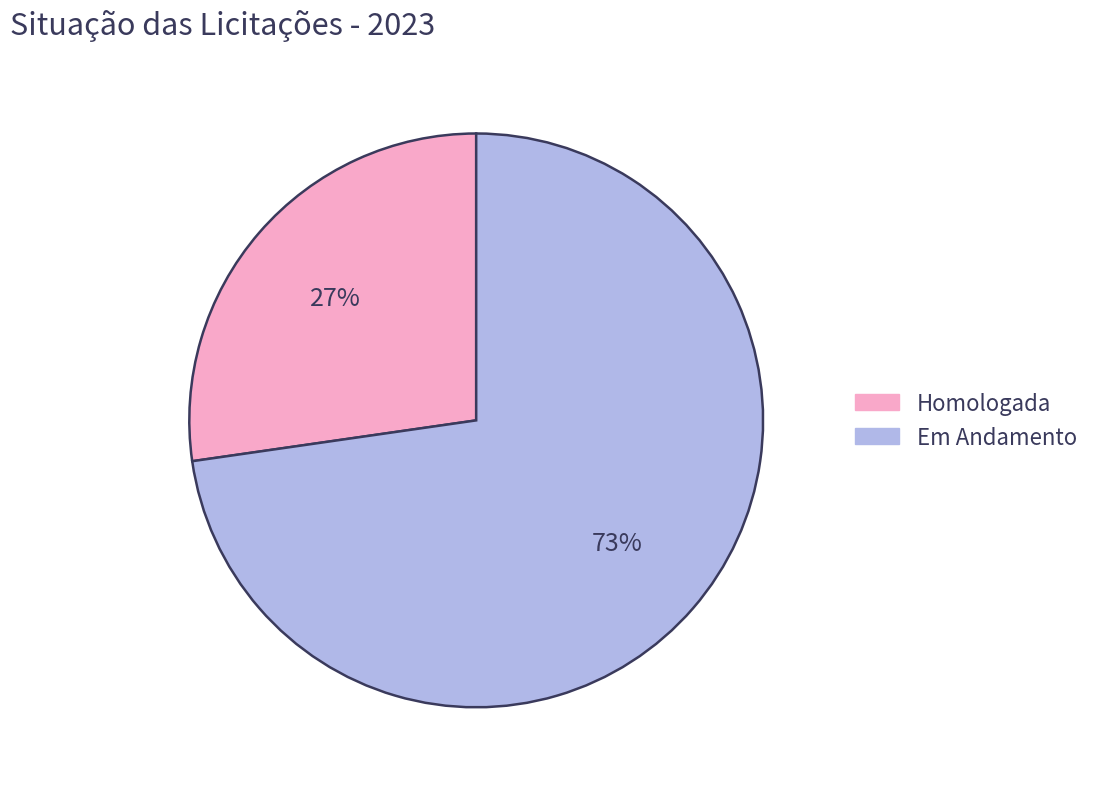

Does Em Andamento account for over 50% of the chart?

Yes